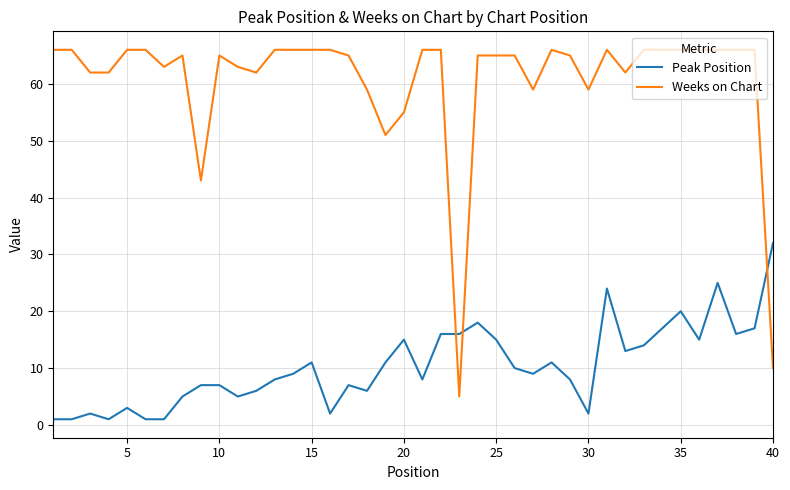

What is the greatest value displayed?

66